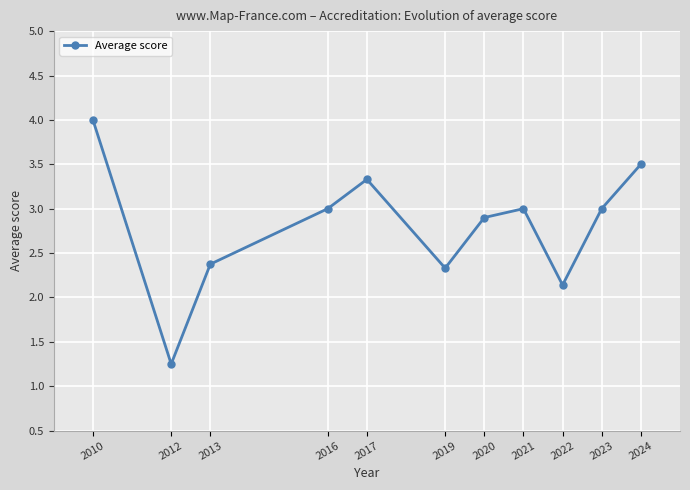

The value at 2023 is 3.0. True or false?

True